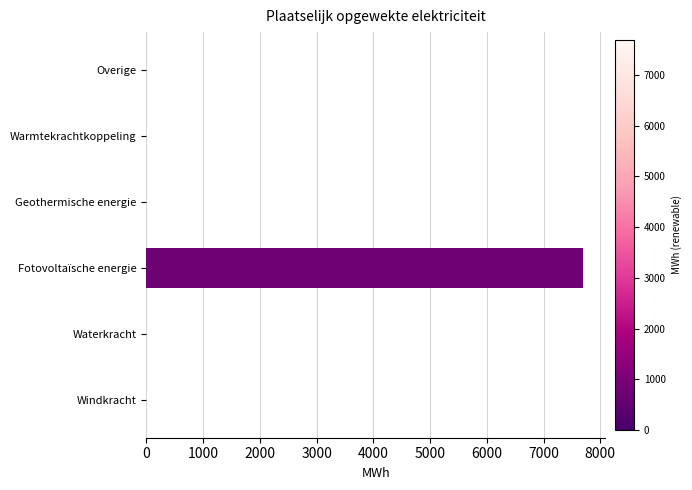

What is the greatest value displayed?

7696.2